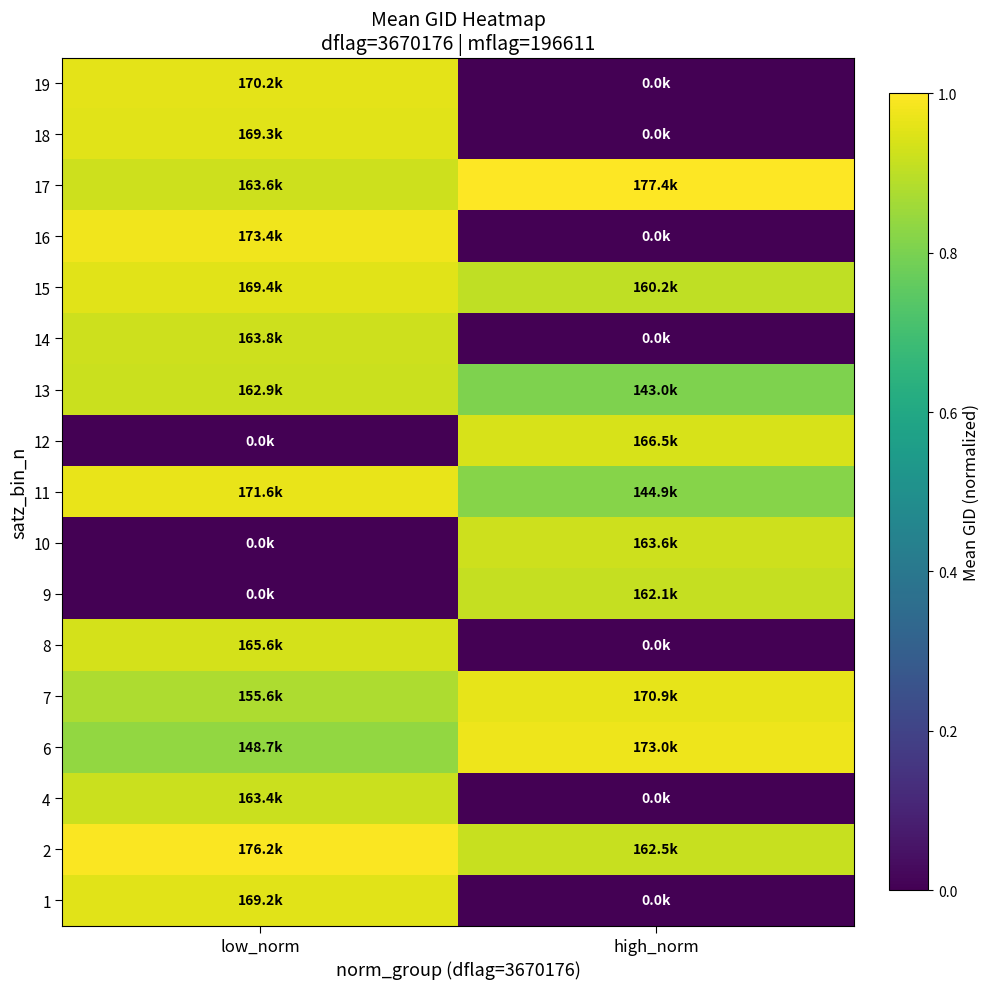

At which category is the sum across all series the highest?

low_norm